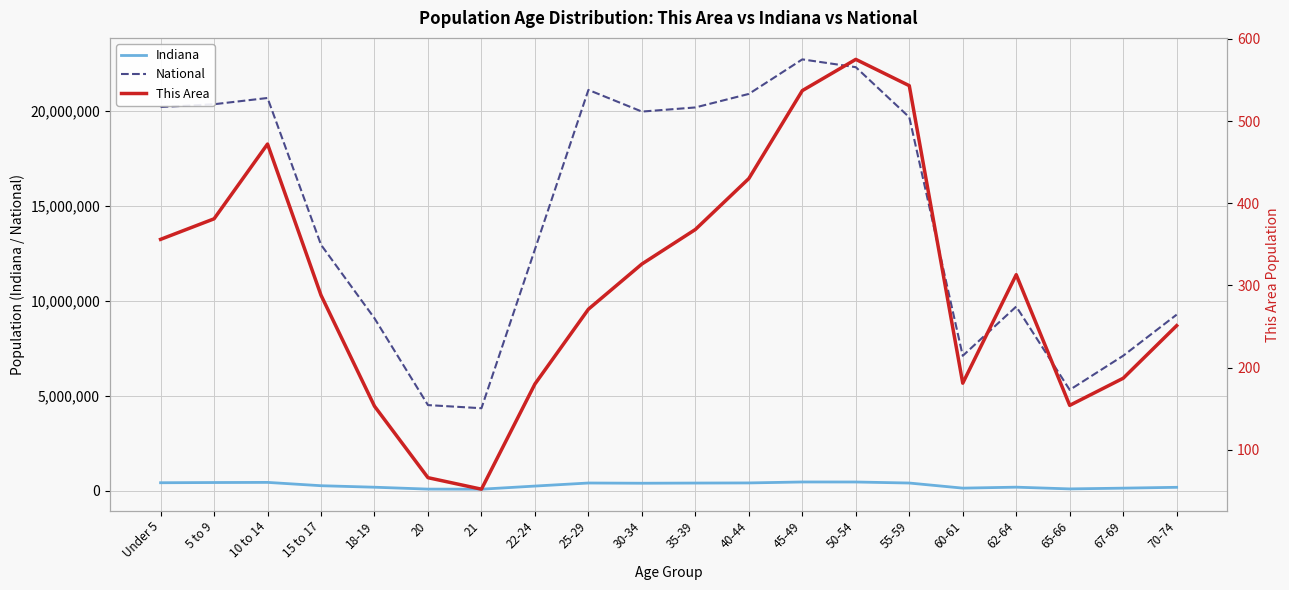

Reading left to right, list all the values displayed in this chart.

Indiana: Under 5=434075	5 to 9=444821	10 to 14=452171	15 to 17=277231	18-19=198284	20=98994	21=94313	22-24=258719	25-29=419530	30-34=407815	35-39=417011	40-44=423819	45-49=473946	50-54=472822	55-59=418515	60-61=150022	62-64=200606	65-66=109710	67-69=149347	70-74=193278
National: Under 5=20201362	5 to 9=20348657	10 to 14=20677194	15 to 17=12954254	18-19=9086089	20=4519129	21=4354294	22-24=12712576	25-29=21101849	30-34=19962099	35-39=20179642	40-44=20890964	45-49=22708591	50-54=22298125	55-59=19664805	60-61=7113727	62-64=9704197	65-66=5319902	67-69=7115361	70-74=9278166
This Area: Under 5=356	5 to 9=381	10 to 14=472	15 to 17=288	18-19=153	20=66	21=52	22-24=180	25-29=271	30-34=326	35-39=368	40-44=430	45-49=537	50-54=575	55-59=543	60-61=181	62-64=313	65-66=154	67-69=187	70-74=251